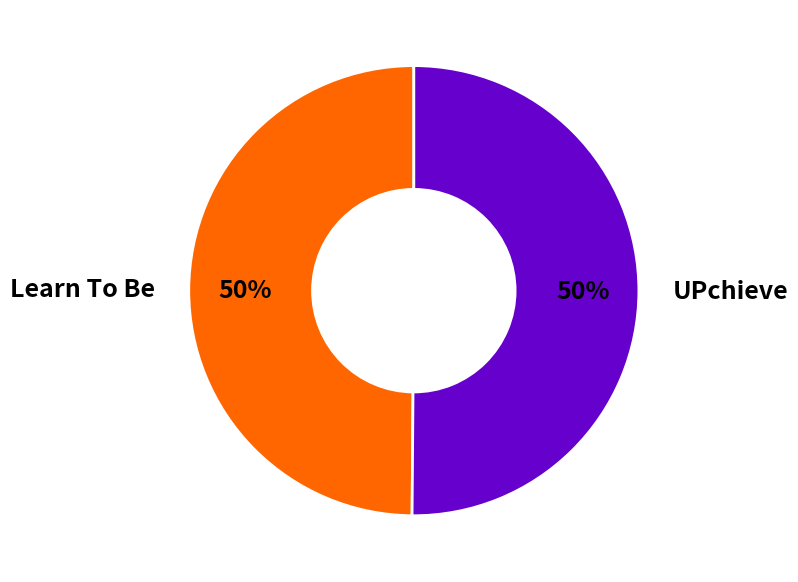

What percentage is the Learn To Be slice, to the nearest percent?

50%